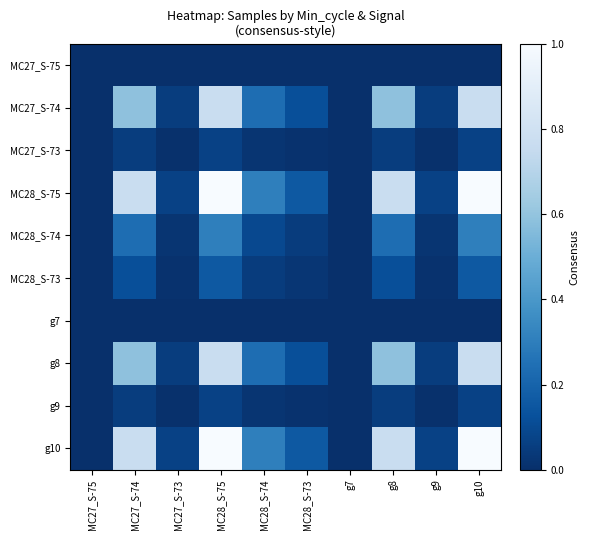

Reading right to left, transcribe all the data shown in this chart.

MC27_S-75: g10=0.0	g9=0.0	g8=0.0	g7=0.0	MC28_S-73=0.0	MC28_S-74=0.0	MC28_S-75=0.0	MC27_S-73=0.0	MC27_S-74=0.0	MC27_S-75=0.0
MC27_S-74: g10=0.8	g9=0.1	g8=0.6	g7=0.0	MC28_S-73=0.1	MC28_S-74=0.2	MC28_S-75=0.8	MC27_S-73=0.1	MC27_S-74=0.6	MC27_S-75=0.0
MC27_S-73: g10=0.1	g9=0.0	g8=0.1	g7=0.0	MC28_S-73=0.0	MC28_S-74=0.0	MC28_S-75=0.1	MC27_S-73=0.0	MC27_S-74=0.1	MC27_S-75=0.0
MC28_S-75: g10=1.0	g9=0.1	g8=0.8	g7=0.0	MC28_S-73=0.2	MC28_S-74=0.3	MC28_S-75=1.0	MC27_S-73=0.1	MC27_S-74=0.8	MC27_S-75=0.0
MC28_S-74: g10=0.3	g9=0.0	g8=0.2	g7=0.0	MC28_S-73=0.0	MC28_S-74=0.1	MC28_S-75=0.3	MC27_S-73=0.0	MC27_S-74=0.2	MC27_S-75=0.0
MC28_S-73: g10=0.2	g9=0.0	g8=0.1	g7=0.0	MC28_S-73=0.0	MC28_S-74=0.0	MC28_S-75=0.2	MC27_S-73=0.0	MC27_S-74=0.1	MC27_S-75=0.0
g7: g10=0.0	g9=0.0	g8=0.0	g7=0.0	MC28_S-73=0.0	MC28_S-74=0.0	MC28_S-75=0.0	MC27_S-73=0.0	MC27_S-74=0.0	MC27_S-75=0.0
g8: g10=0.8	g9=0.1	g8=0.6	g7=0.0	MC28_S-73=0.1	MC28_S-74=0.2	MC28_S-75=0.8	MC27_S-73=0.1	MC27_S-74=0.6	MC27_S-75=0.0
g9: g10=0.1	g9=0.0	g8=0.1	g7=0.0	MC28_S-73=0.0	MC28_S-74=0.0	MC28_S-75=0.1	MC27_S-73=0.0	MC27_S-74=0.1	MC27_S-75=0.0
g10: g10=1.0	g9=0.1	g8=0.8	g7=0.0	MC28_S-73=0.2	MC28_S-74=0.3	MC28_S-75=1.0	MC27_S-73=0.1	MC27_S-74=0.8	MC27_S-75=0.0